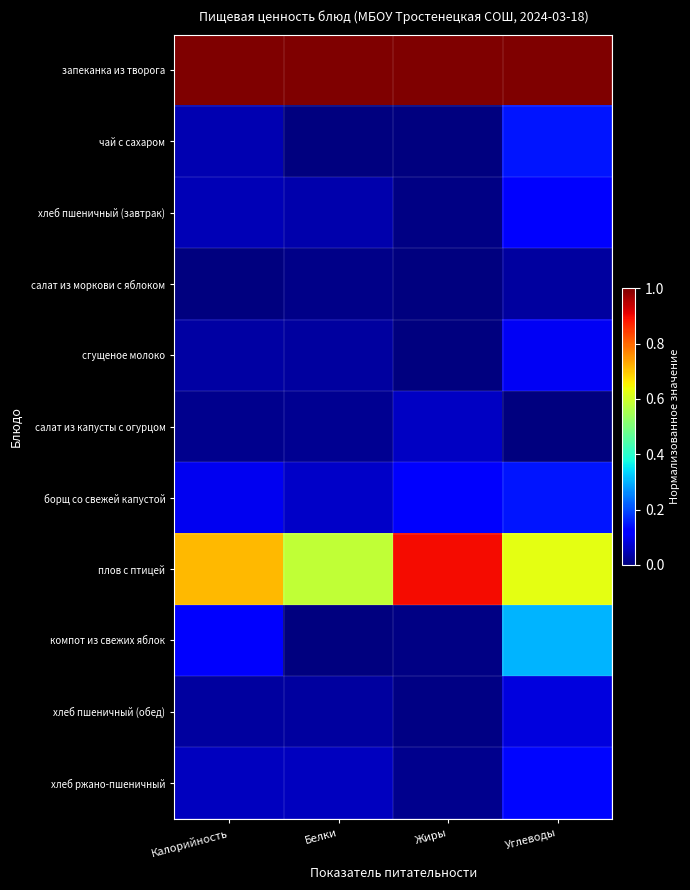

Which has a higher value, Жиры or Белки?

Жиры